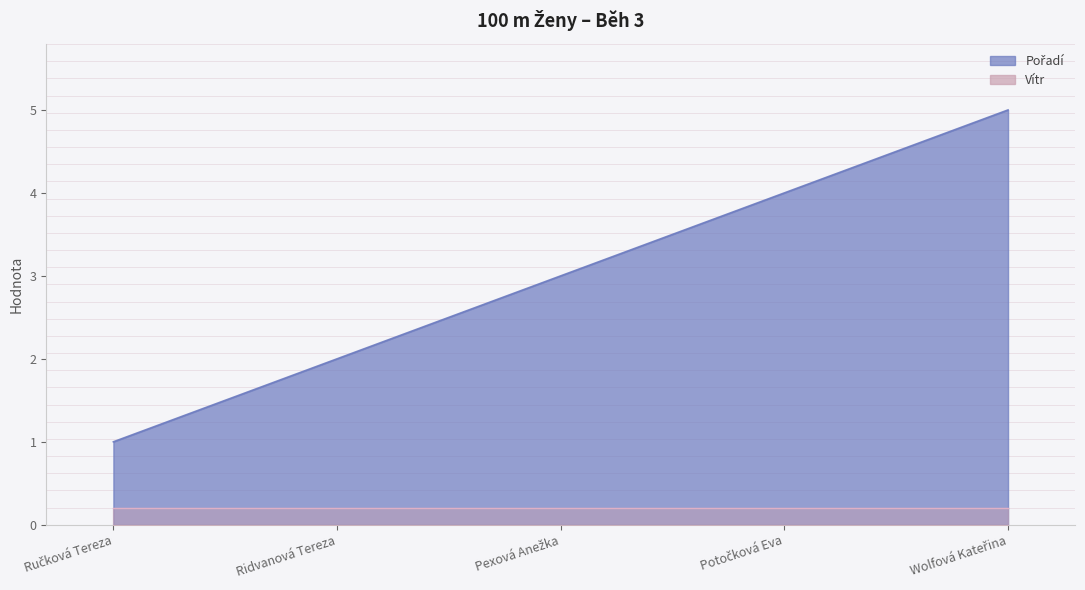

What position from the left is Ručková Tereza?

1